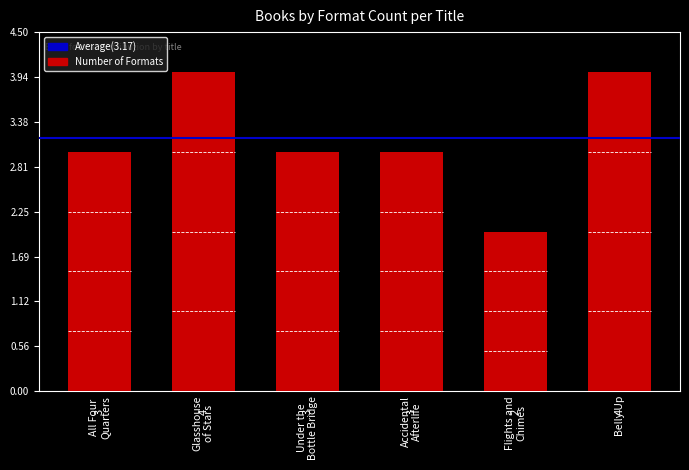

Are the bars grouped side by side (vs. stacked)?

No